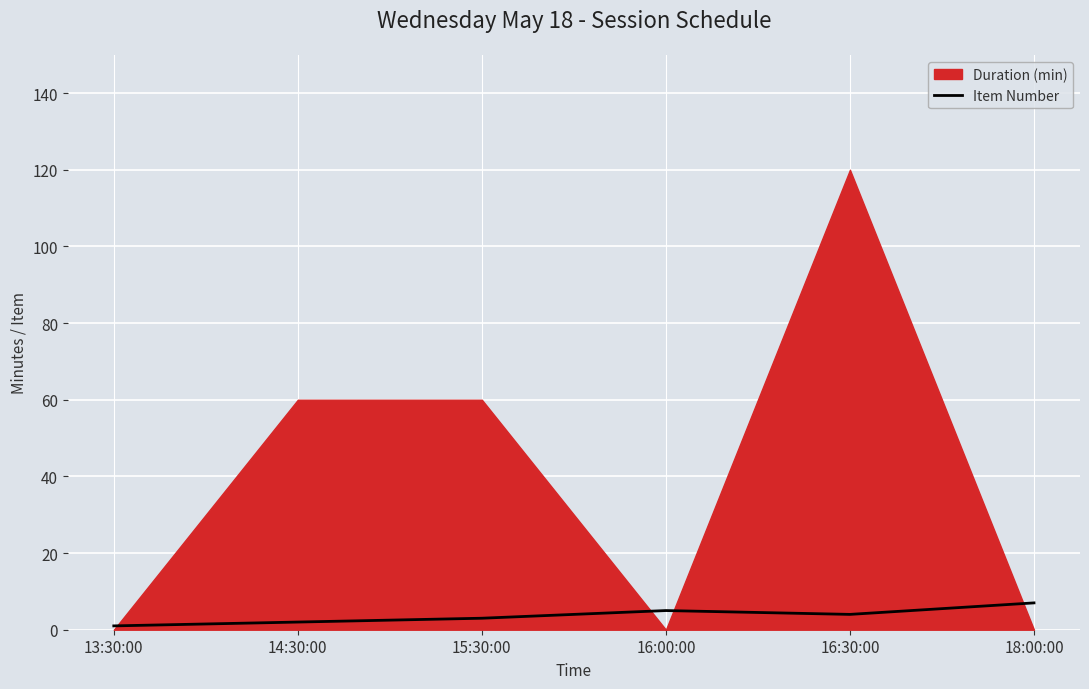

Is it true that the value at 16:00:00 is 9?

False